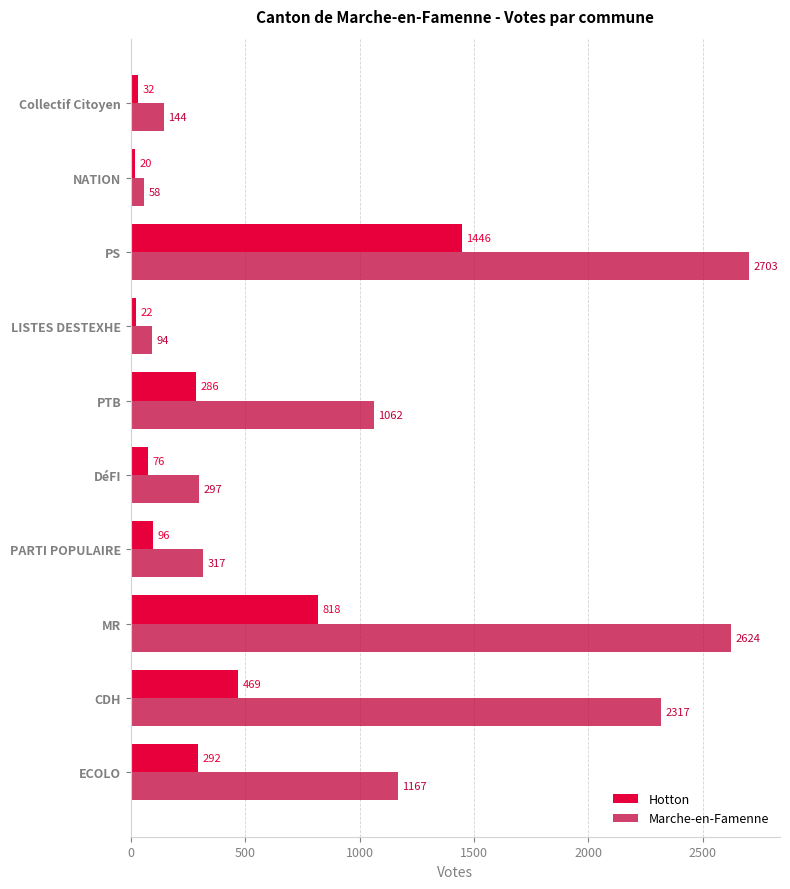

How many values in the Hotton series are below 286?

5